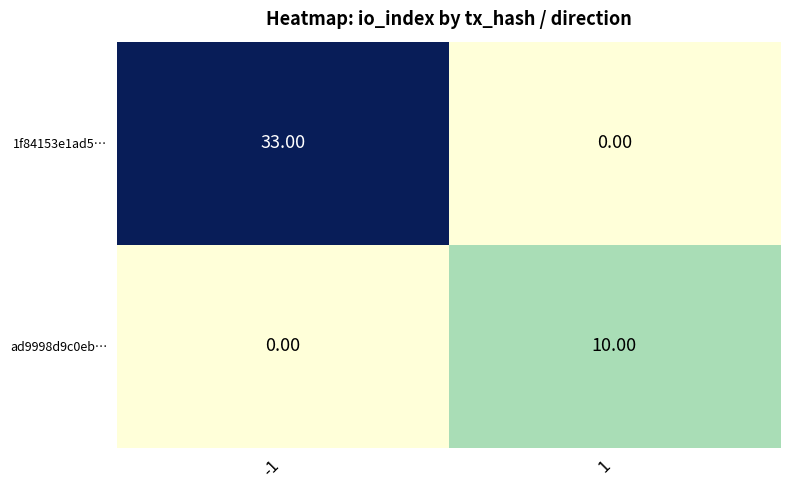

Which series has the widest spread of values?

1f84153e1ad5…